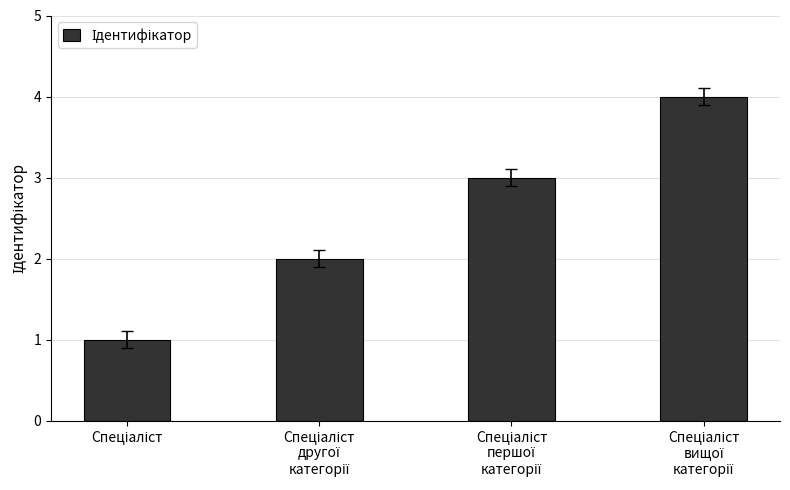

What is the difference between the maximum and minimum values?

3